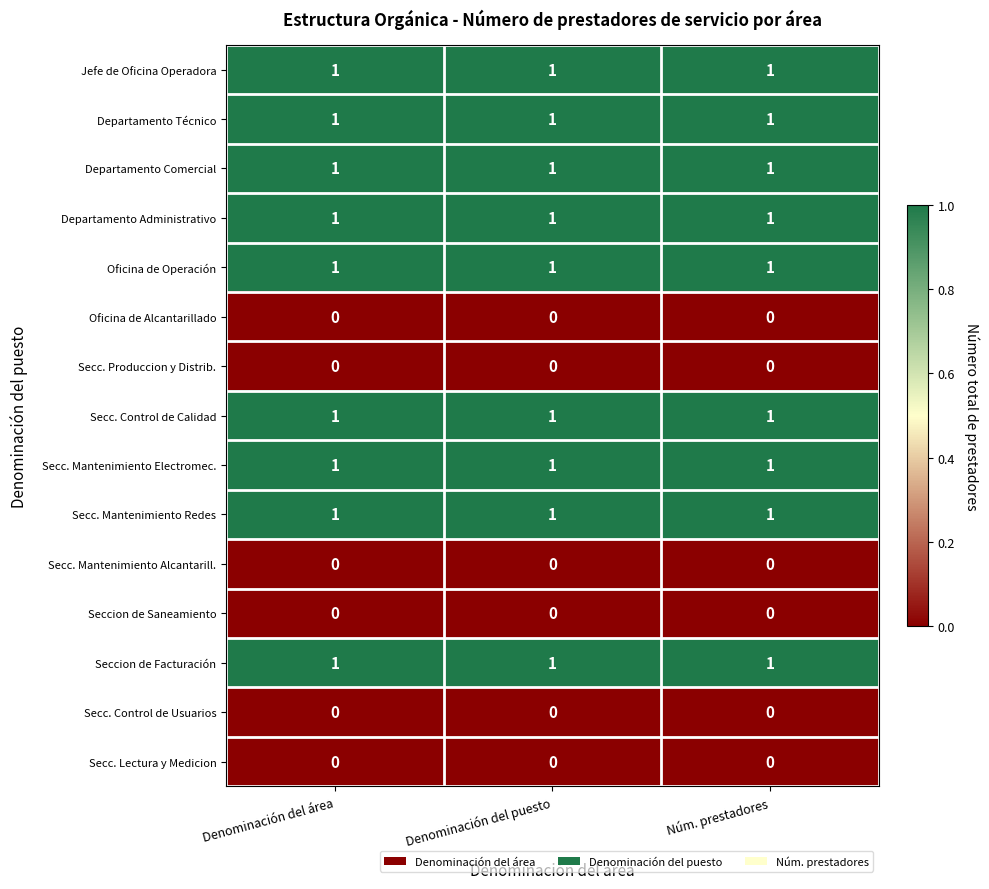

The value of Departamento Administrativo at Núm. prestadores is 1. True or false?

True